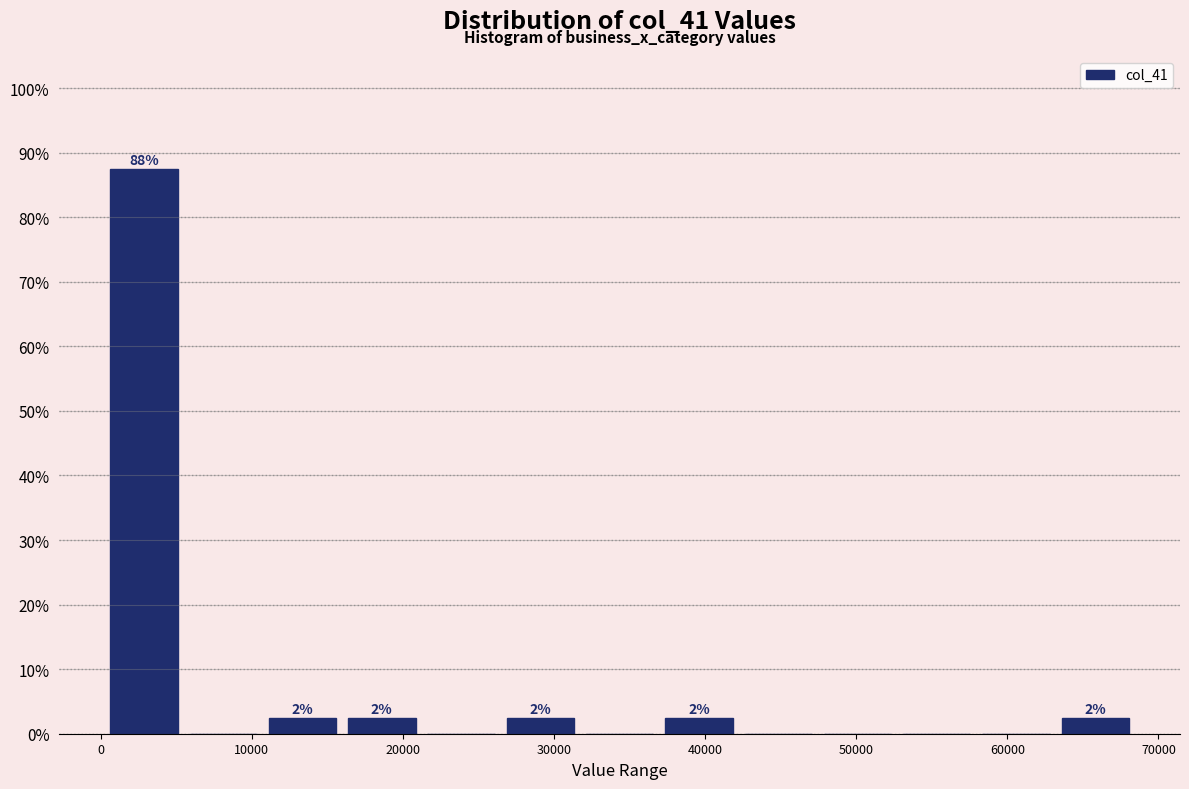

Over which range of the x-axis is the bar tallest?

0 to 5000